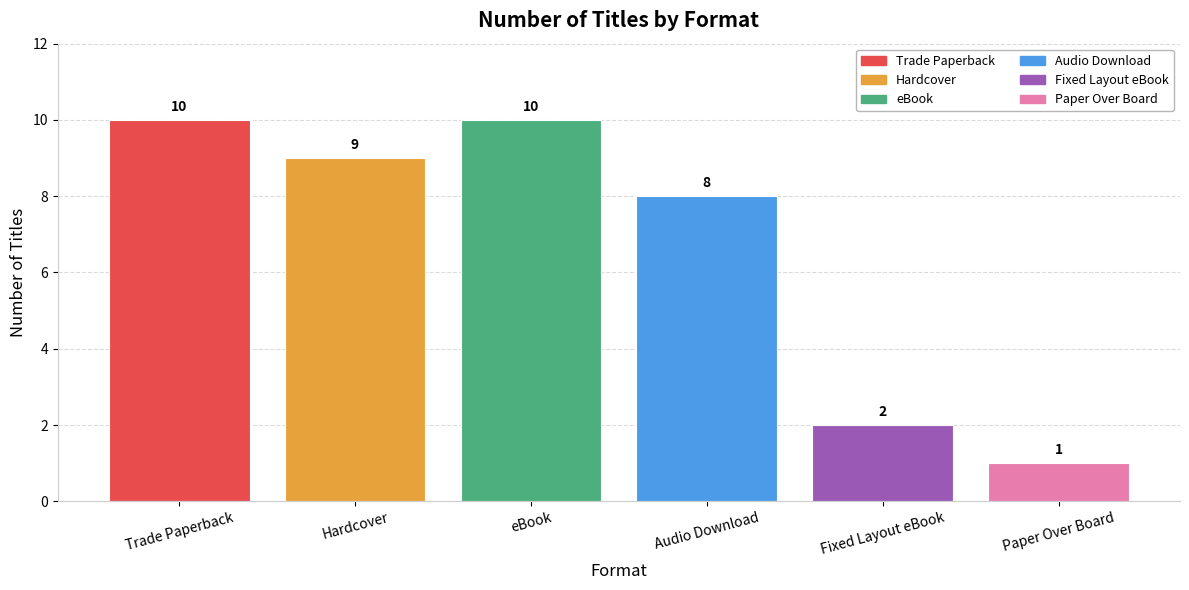

What is the value of the 6th bar from the left?

1